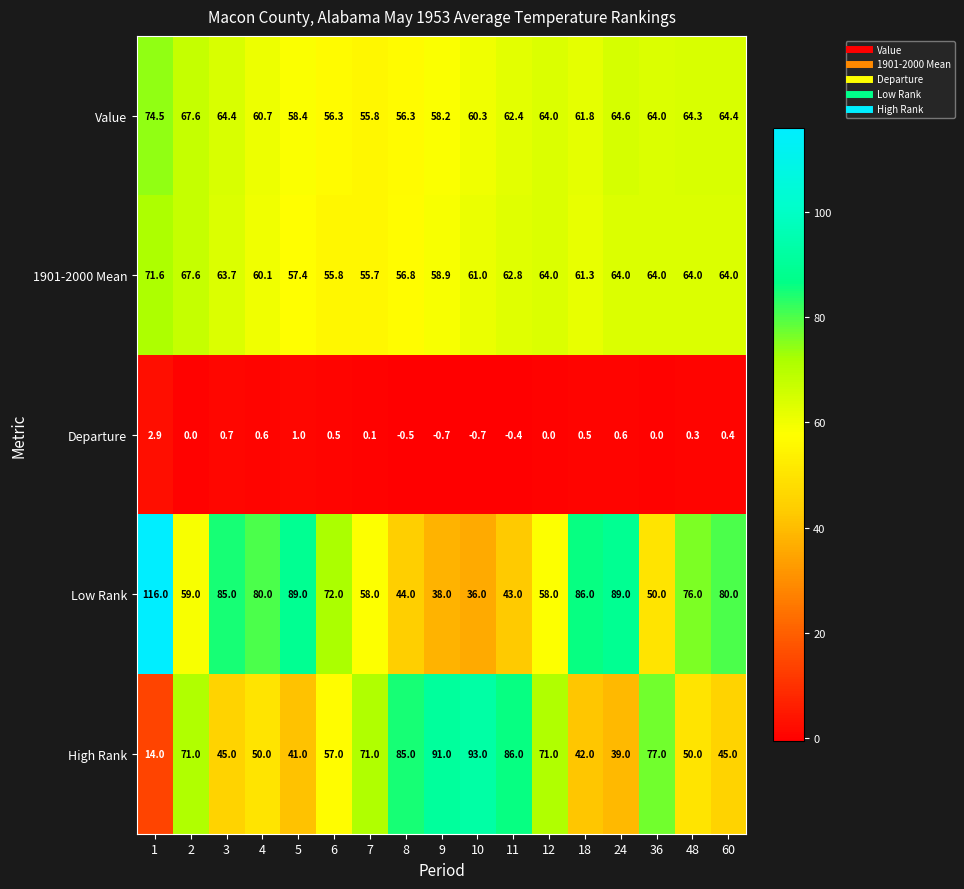

What is the difference between the High Rank values at 7 and 9?

20.0